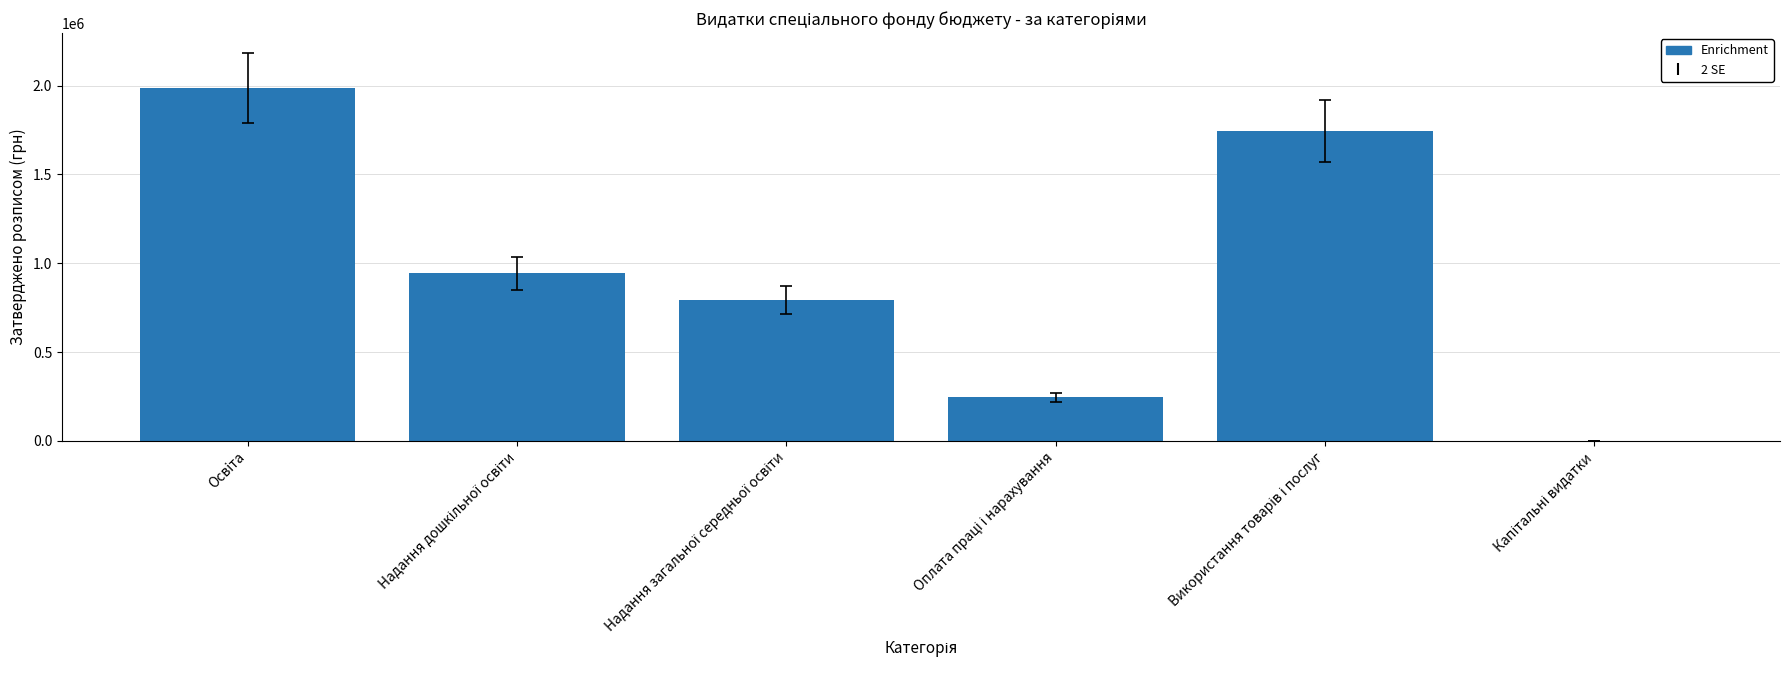

What is the maximum value shown in the chart?

1987200